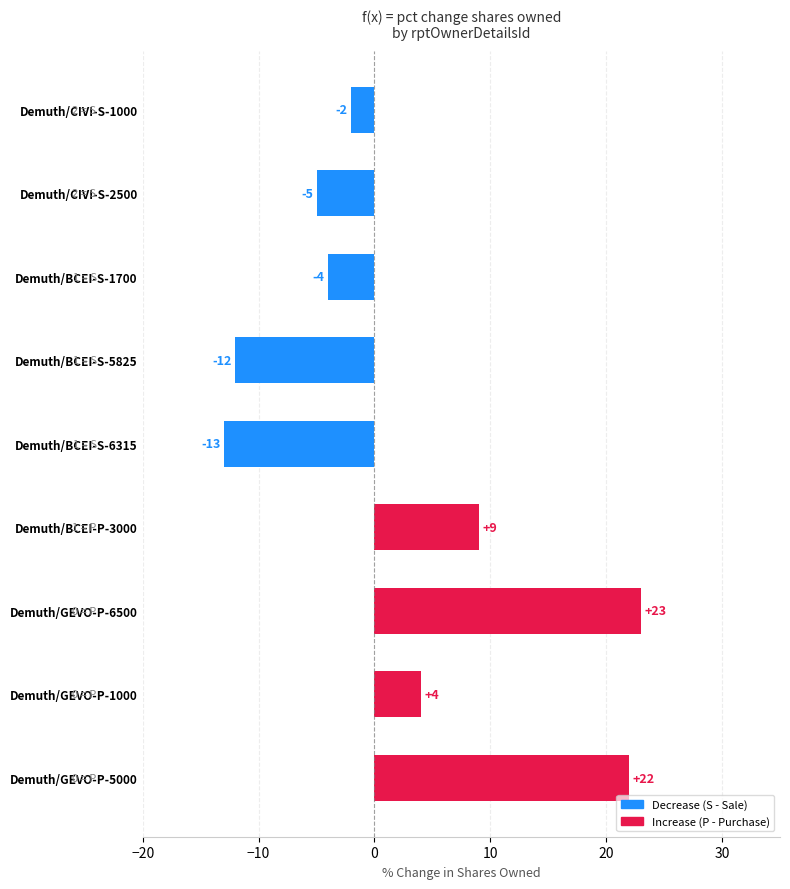

At which label is the value closest to 5?

Demuth/GEVO-P-1000